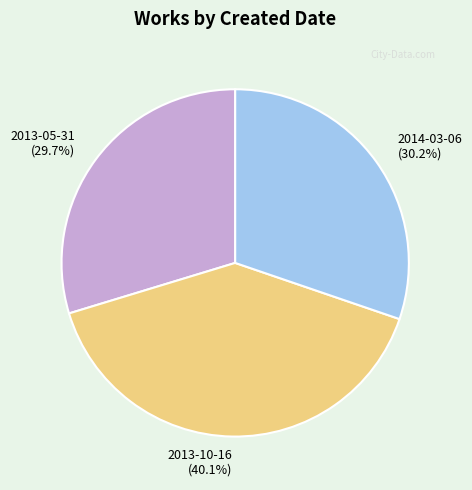

Is it true that 2013-10-16 is 40% of the pie?

True